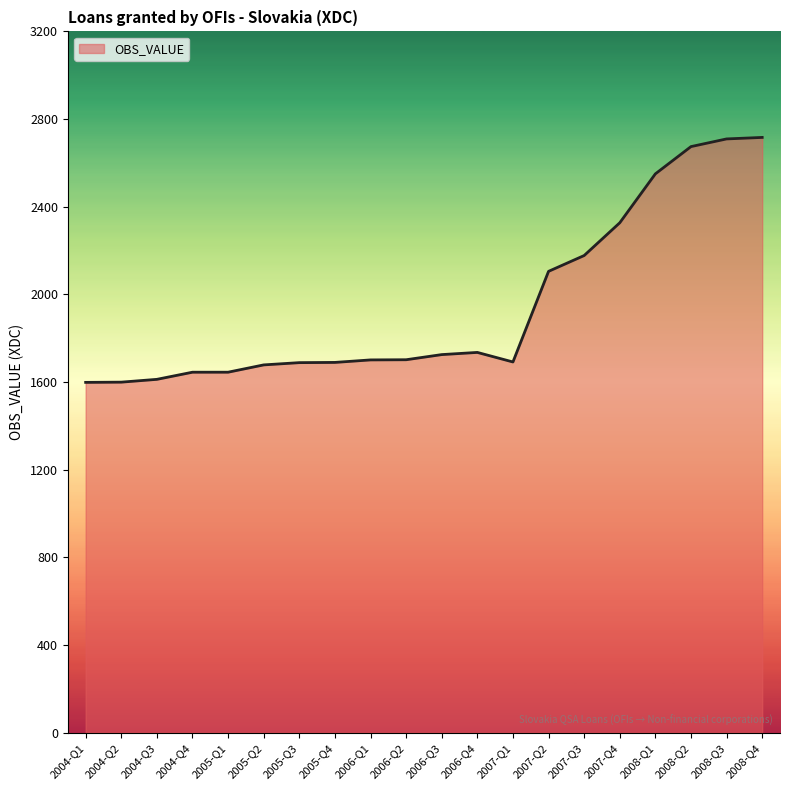

The value at 2005-Q3 is 1073.5. True or false?

False